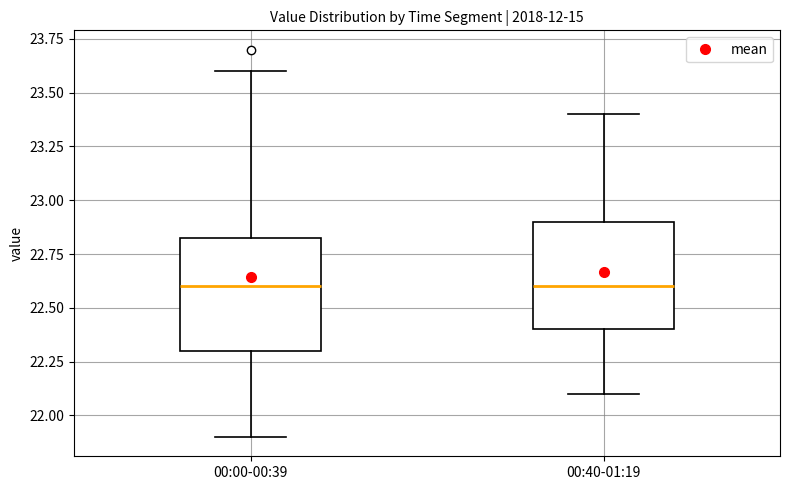

Reading left to right, transcribe this box plot: for each box, give where its median line is, the range the box spans, and where its two whiskers end, as read against the y-axis. The values are not printed on the chart, so give them approximately, as read against the axis.

00:00-00:39: median 22.60, box 22.30 to 22.85, whiskers 21.90 to 23.60
00:40-01:19: median 22.60, box 22.40 to 22.90, whiskers 22.10 to 23.40